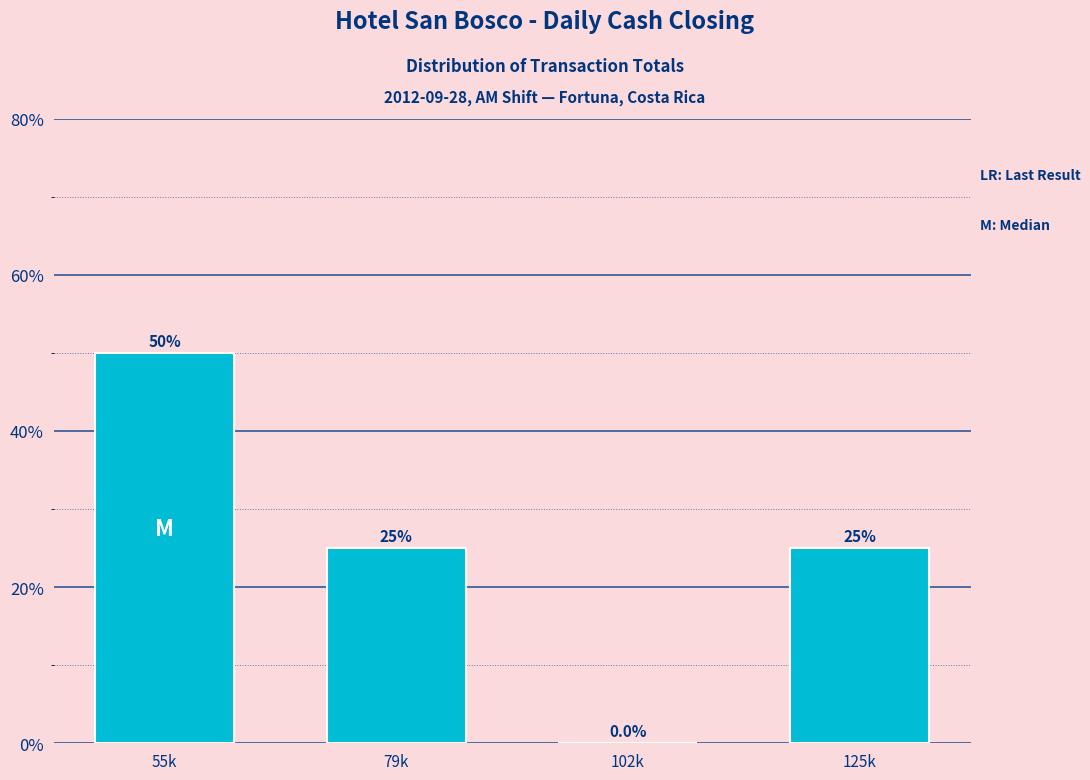

Reading right to left, list all the values displayed in this chart.

125k=25	102k=0	79k=25	55k=50